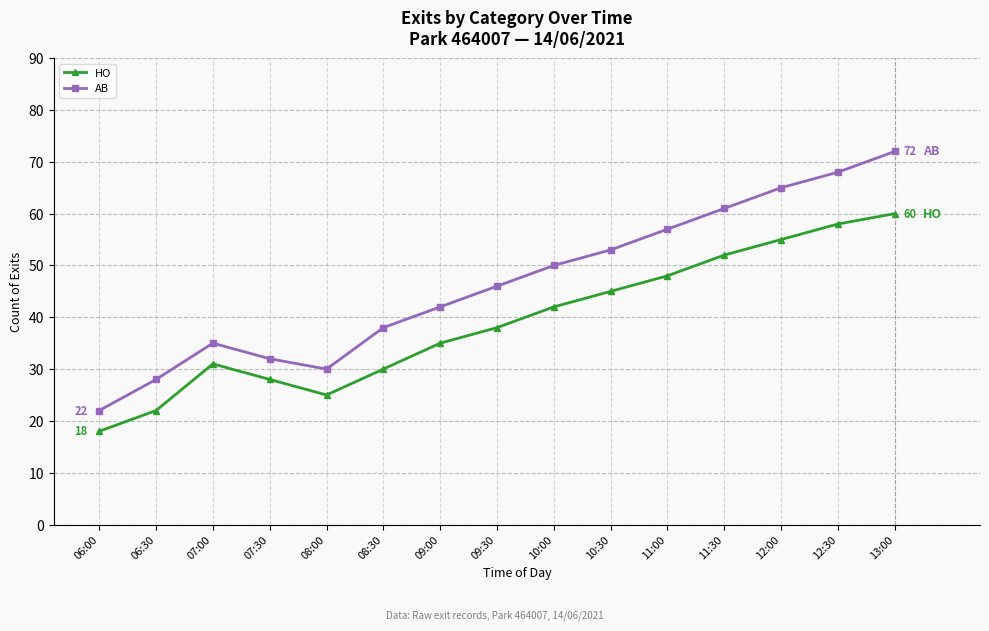

Where is AB nearest to the value 47?

09:30